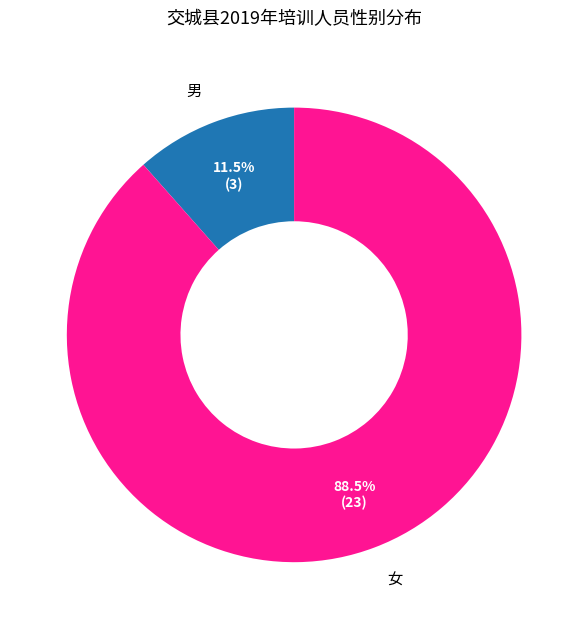

What is the ratio of the value at 男 to the value at 女?

0.1